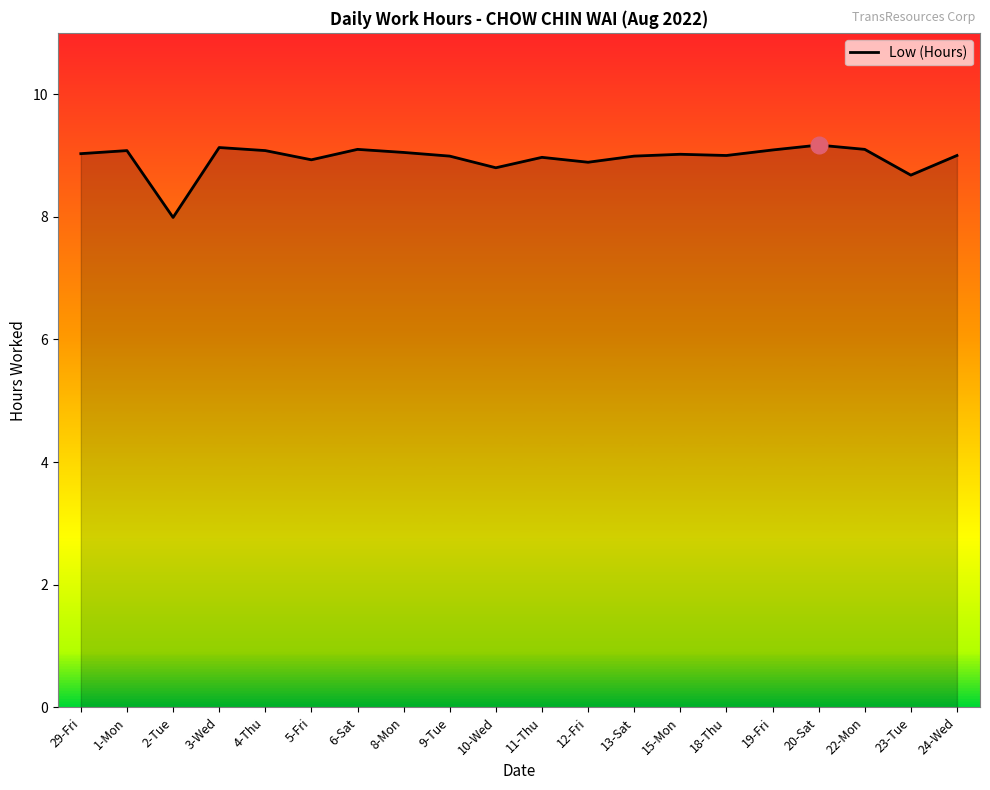

What is the minimum value shown in the chart?

8.0